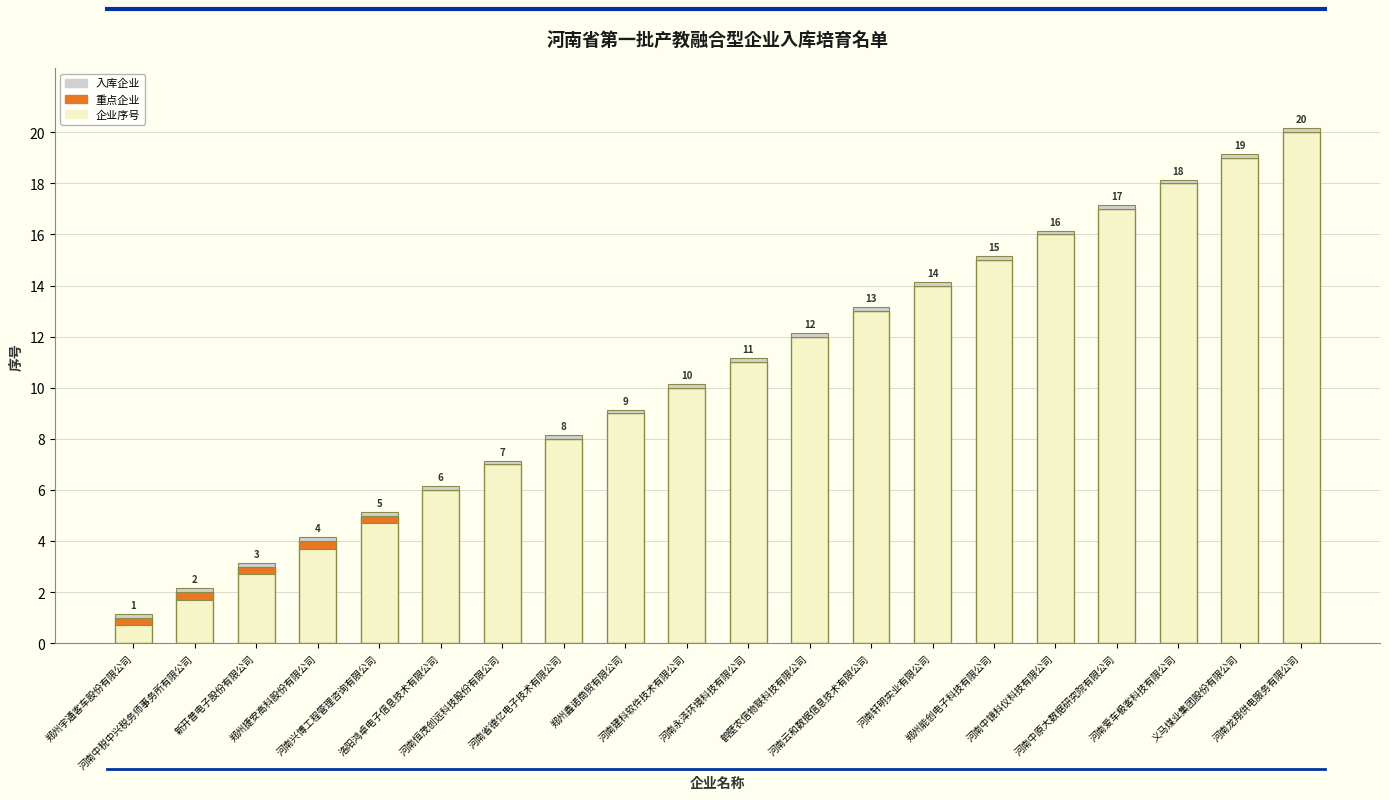

Between 河南中税中兴税务师事务所有限公司 and 河南兴博工程管理咨询有限公司, which is larger?

河南兴博工程管理咨询有限公司